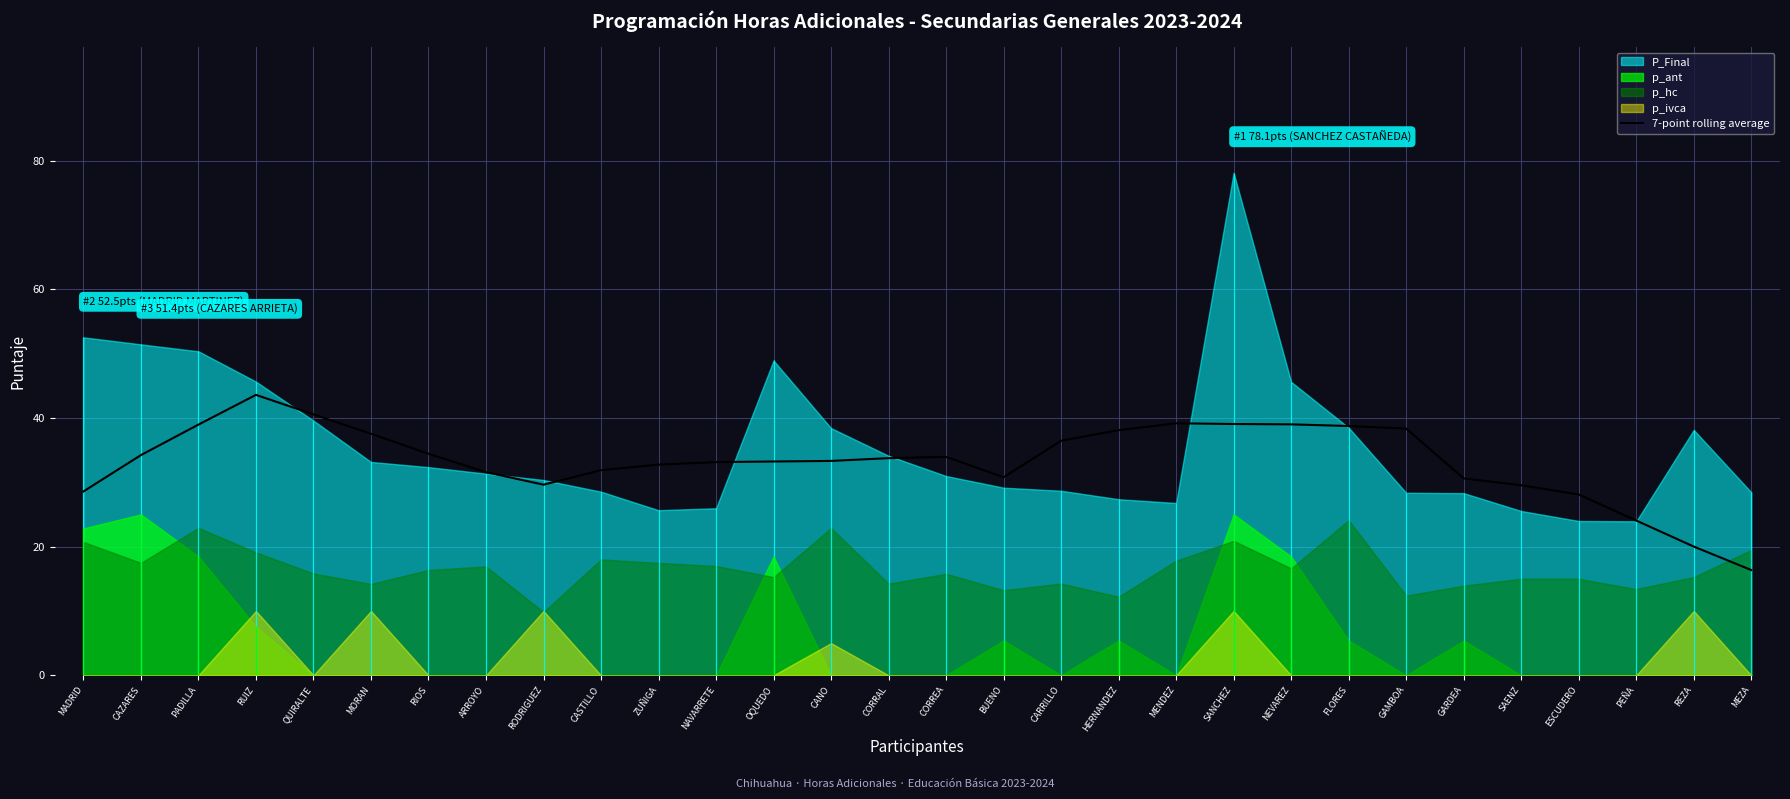

What is the lowest value of the 7-point rolling average series?

16.4